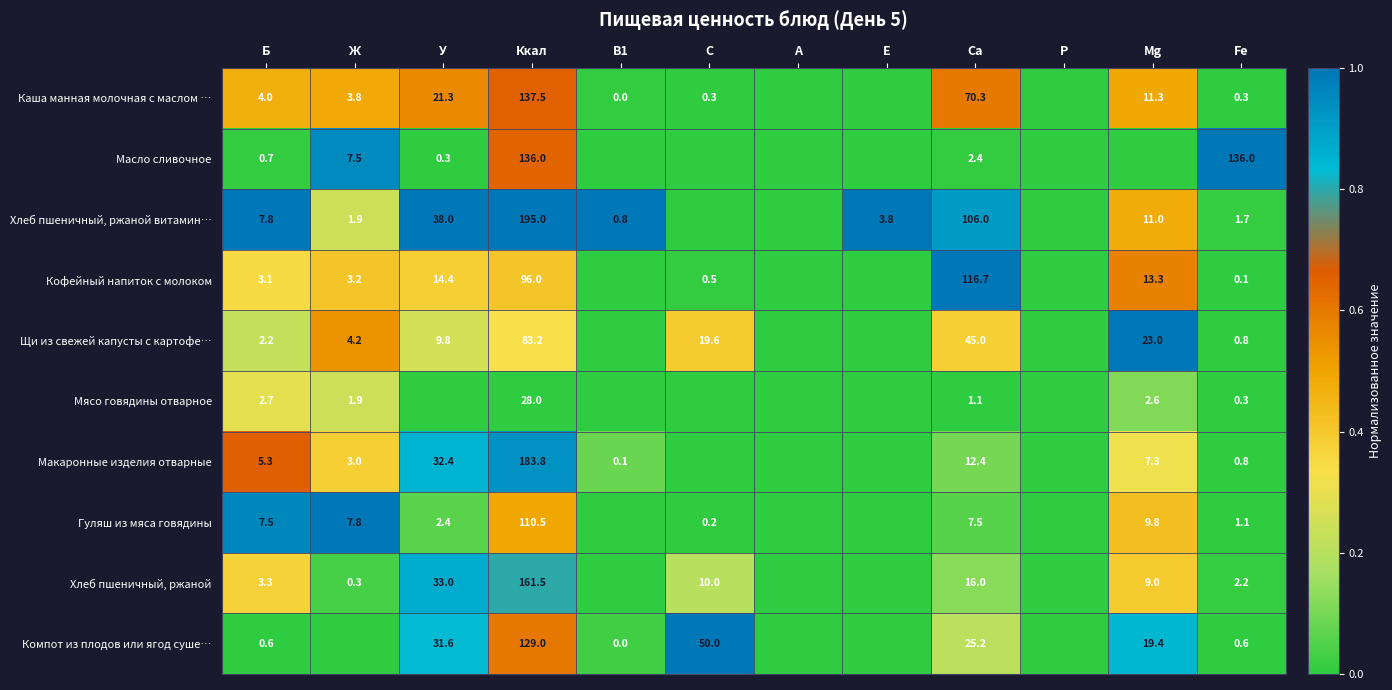

True or false: Хлеб пшеничный, ржаной has a value of 14.0 at С.

False